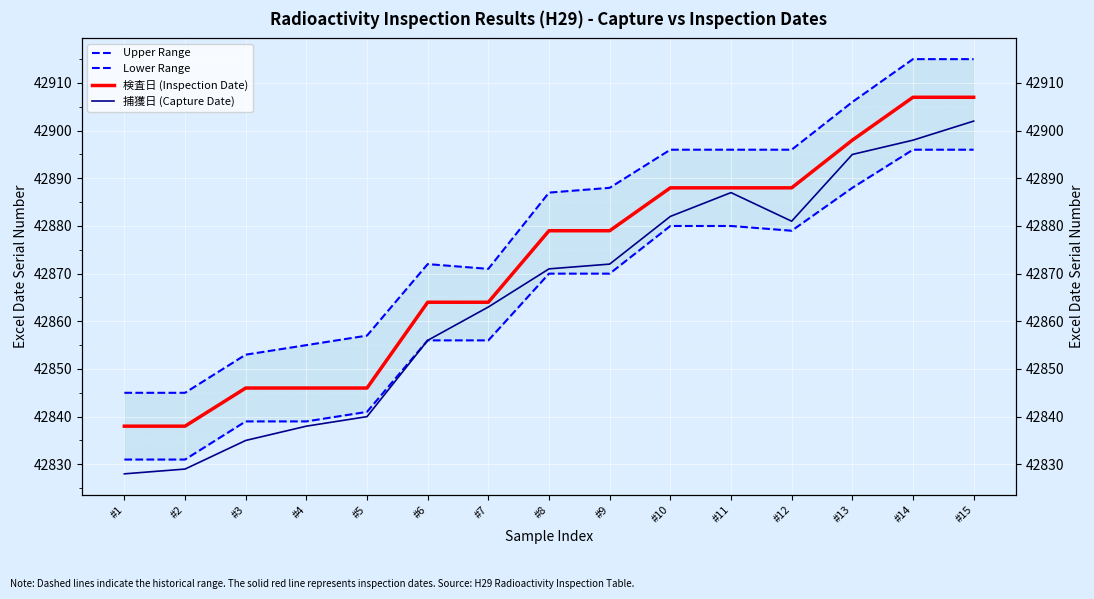

Count the number of data series in this chart.

4